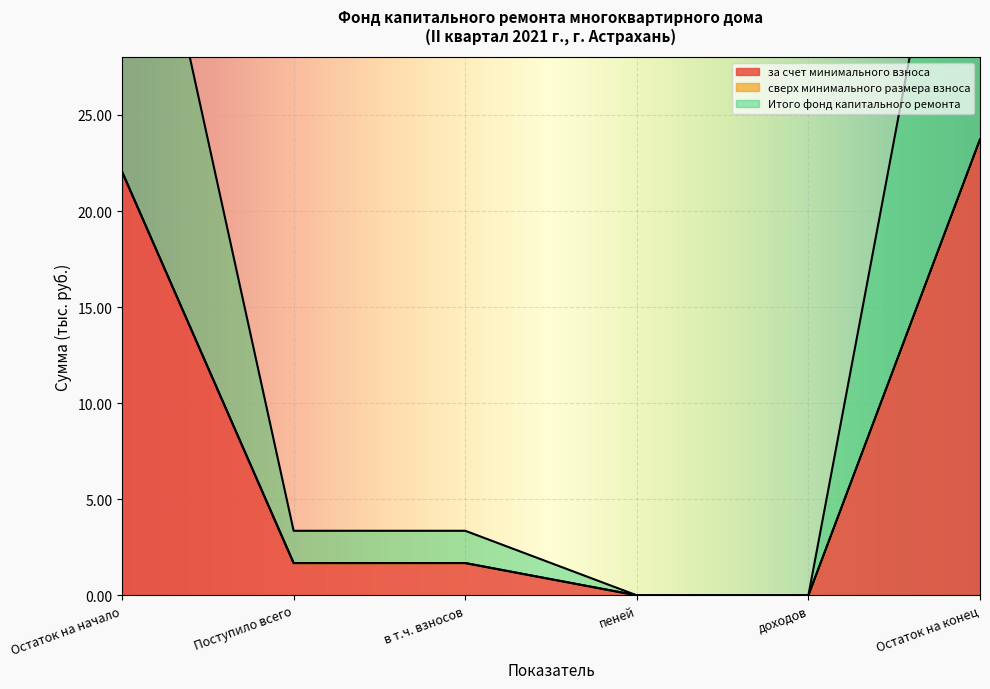

True or false: Итого фонд капитального ремонта and за счет минимального взноса intersect in this chart.

False